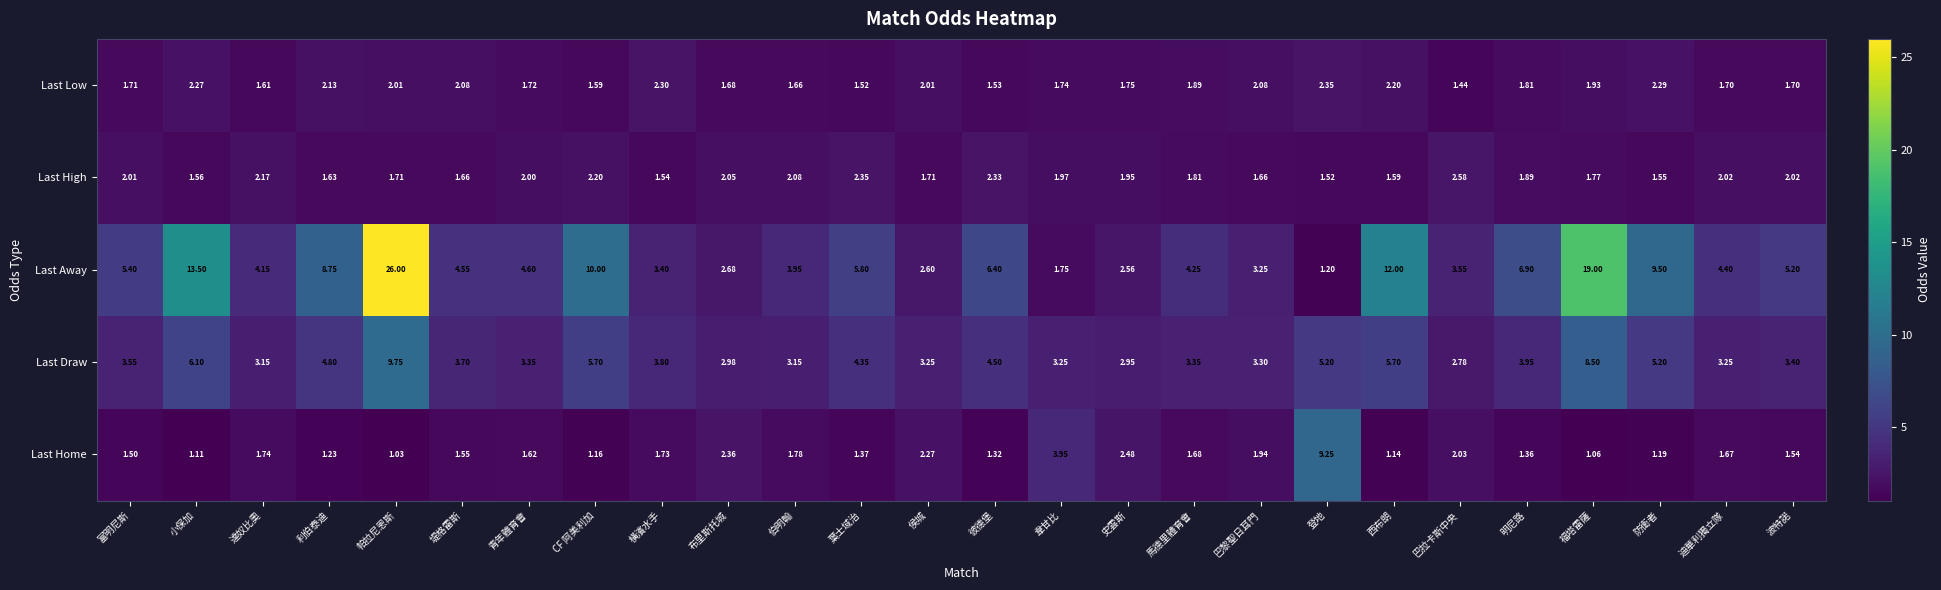

Count the number of categories in the chart.

26